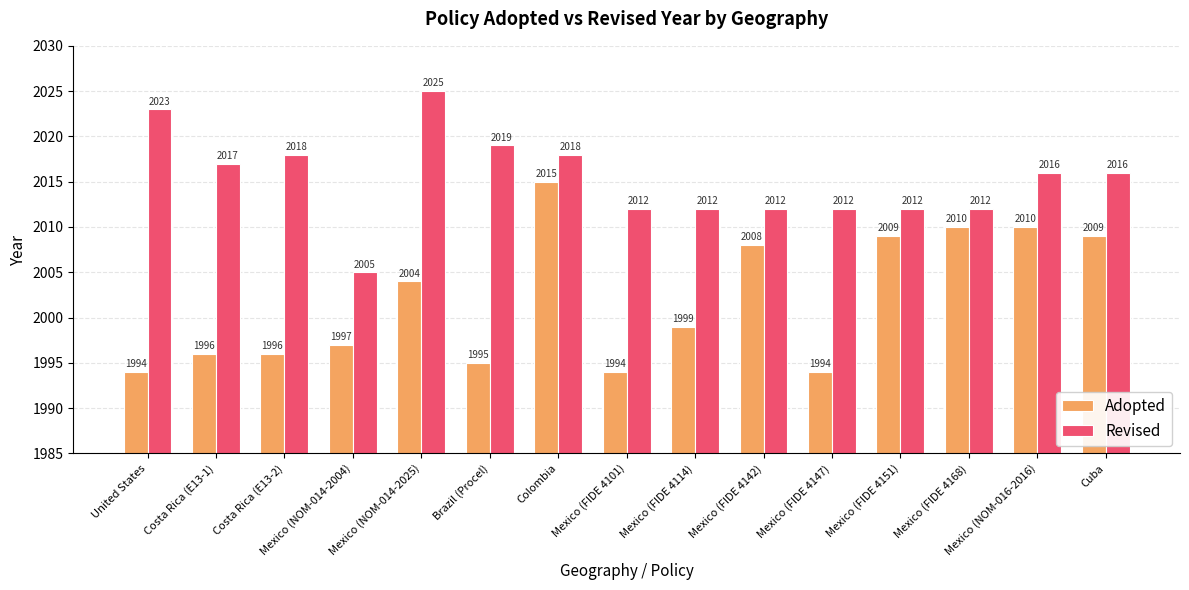

What is the minimum value for Revised?

2005